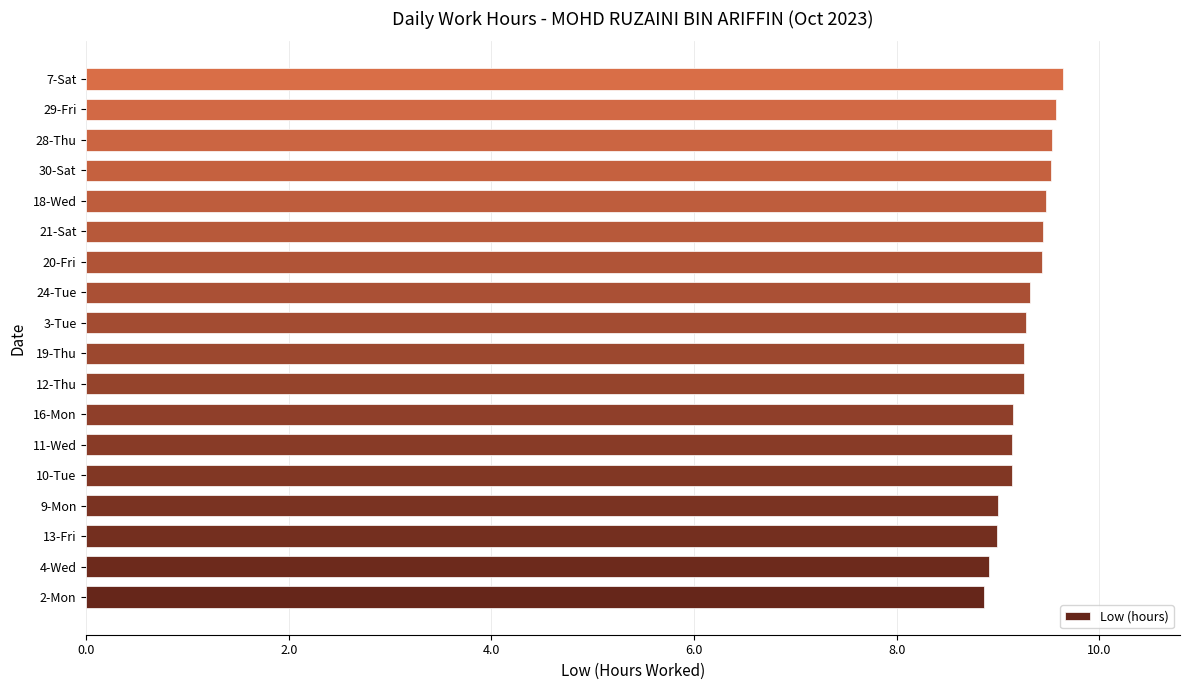

What is the difference between the maximum and minimum values?

0.8